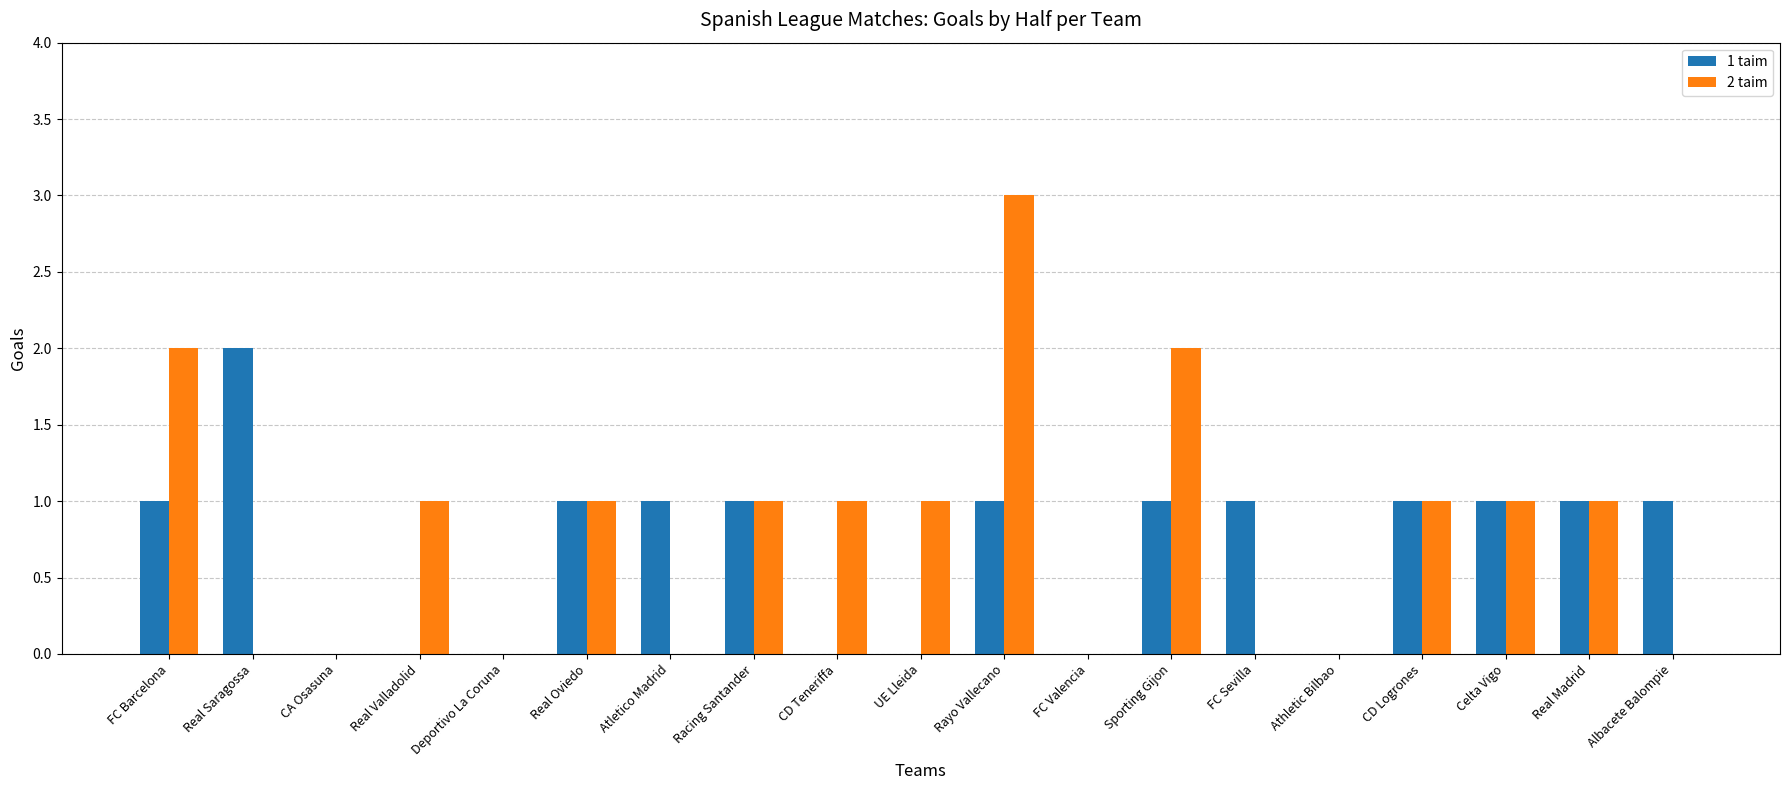

The 1 taim series shows 1 at Celta Vigo. True or false?

True